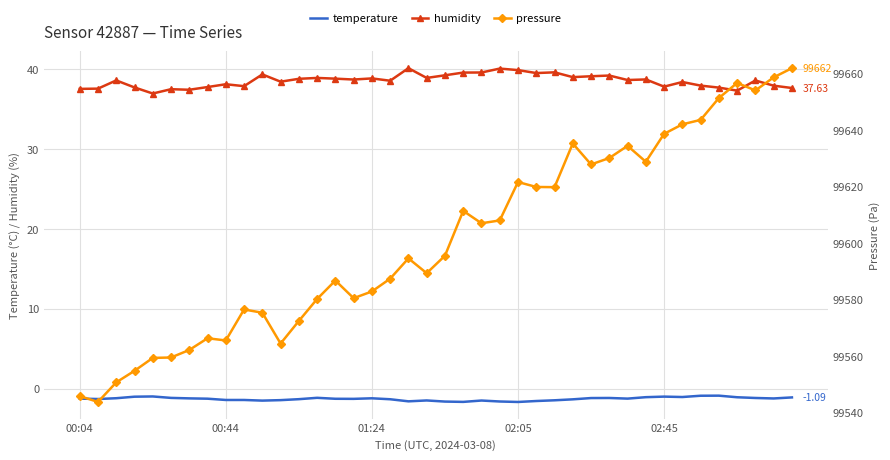

What are all the series names shown in the legend?

temperature, humidity, pressure